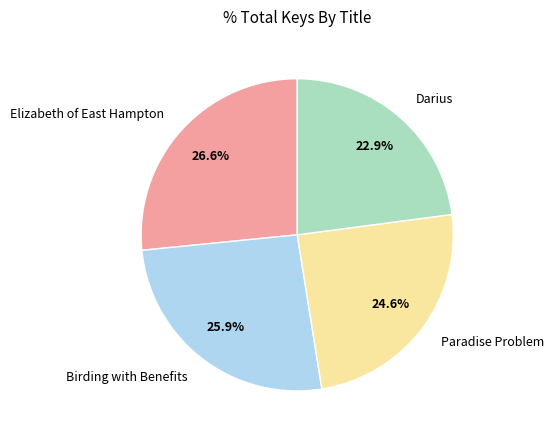

Does Paradise Problem represent more than half of the total?

No